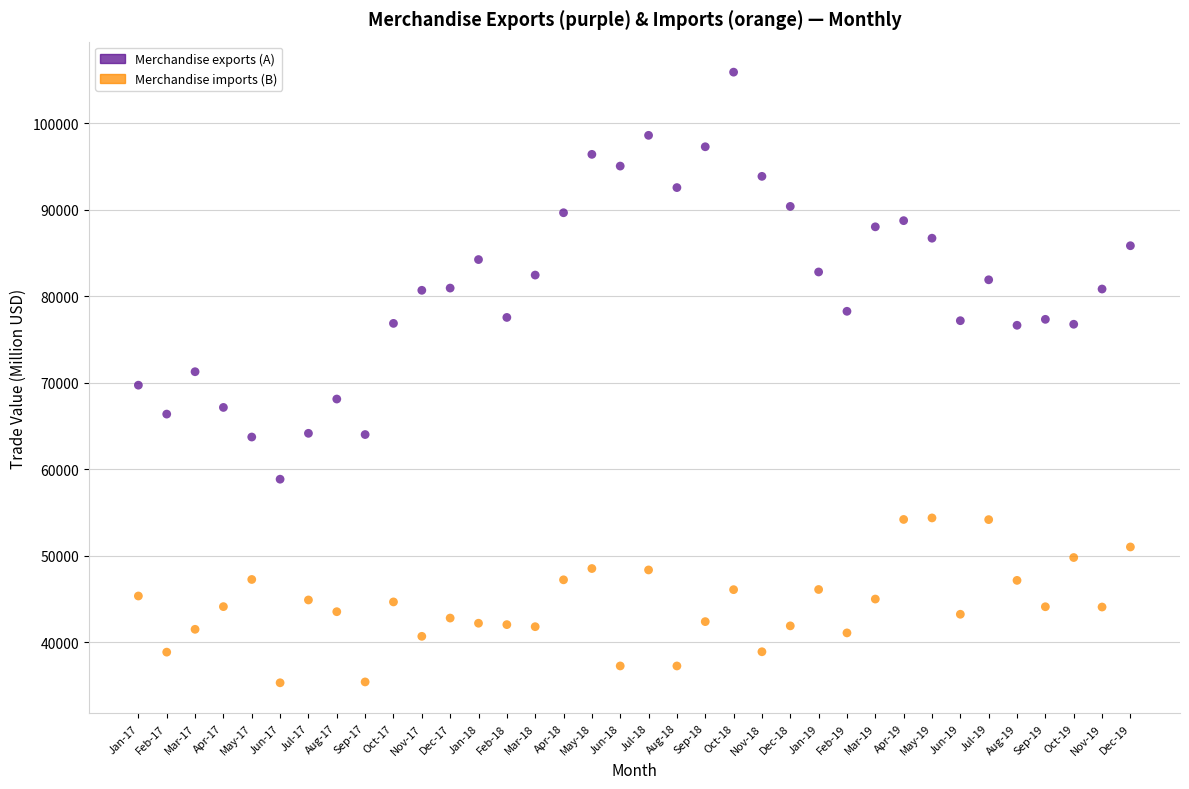

Which series reaches the maximum Y coordinate?

Merchandise exports (A)